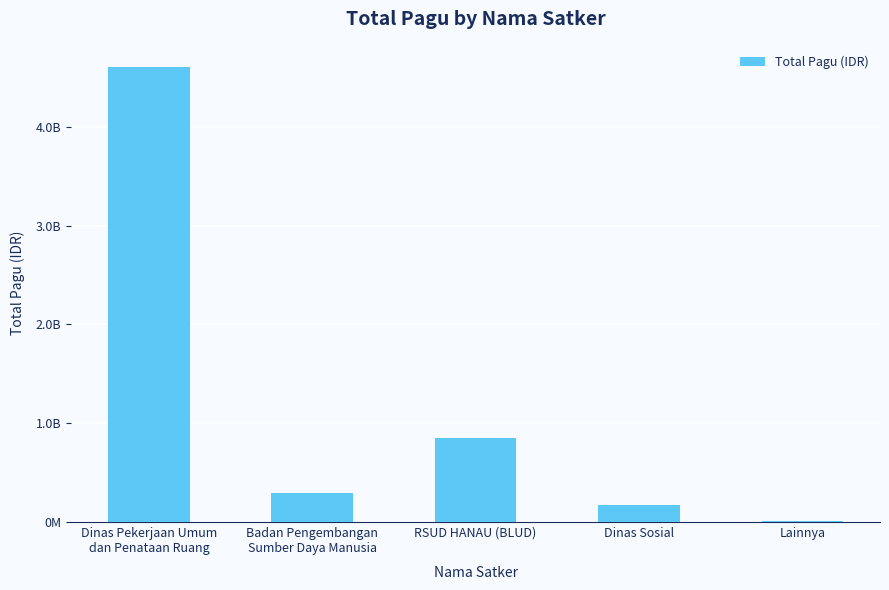

What position from the left is Dinas Pekerjaan Umum
dan Penataan Ruang?

1